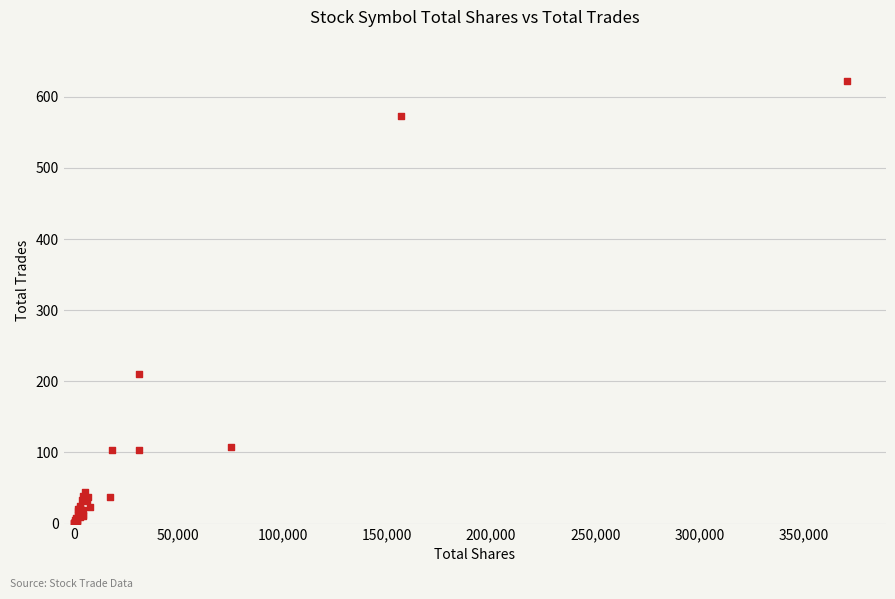

What Y value in the scatter plot is closest to 311?

210